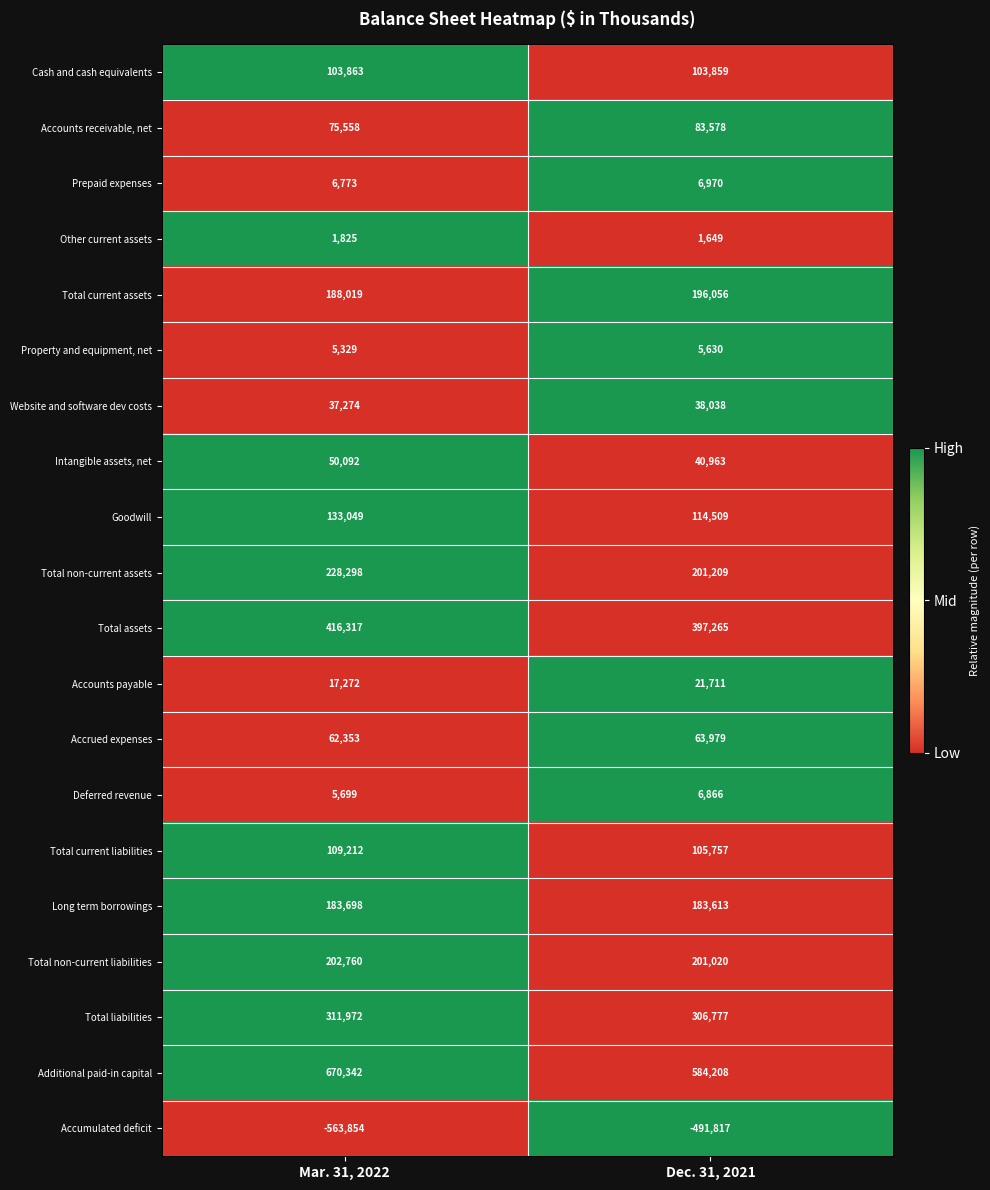

At how many categories does at least one series exceed 0?

2